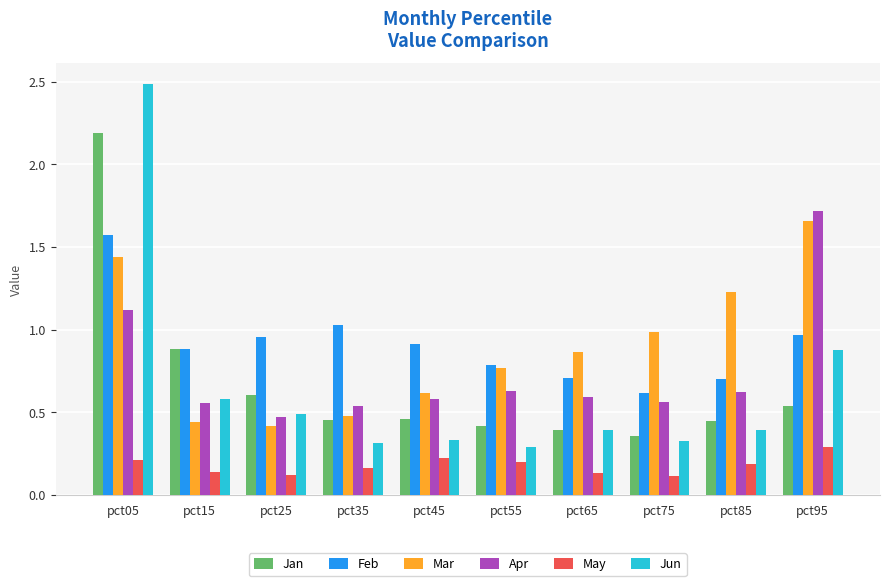

What is the sum of the Jun values at pct95 and pct15?

1.5